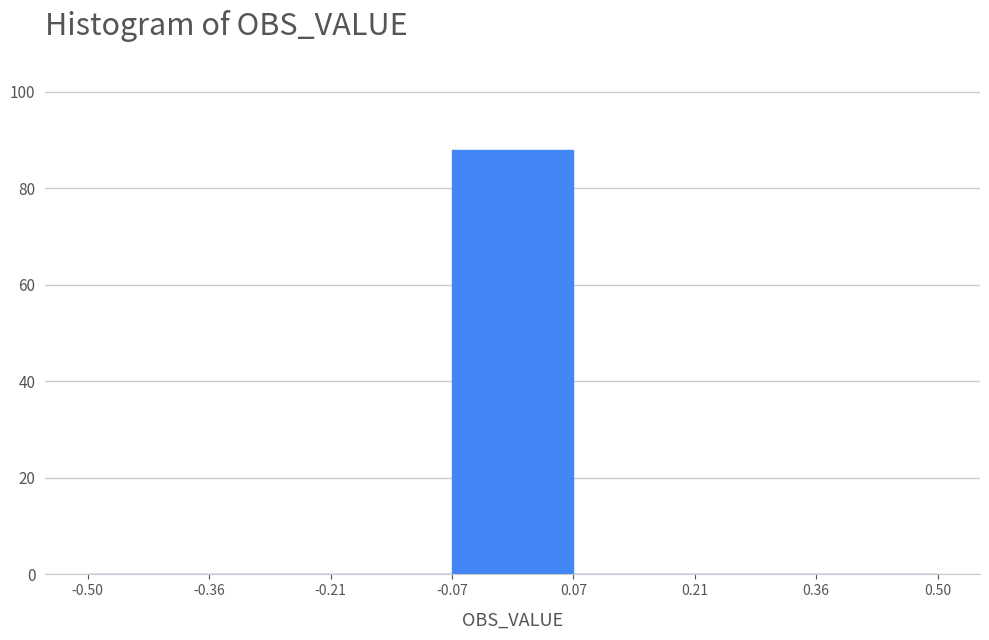

Reading left to right, list every bar in this chart as the range it spans on the x-axis followed by its height. The values are not printed on the chart, so give them approximately, as read against the axis.

-0.50 to -0.36: 0
-0.36 to -0.21: 0
-0.21 to -0.07: 0
-0.07 to 0.07: 88
0.07 to 0.21: 0
0.21 to 0.36: 0
0.36 to 0.50: 0